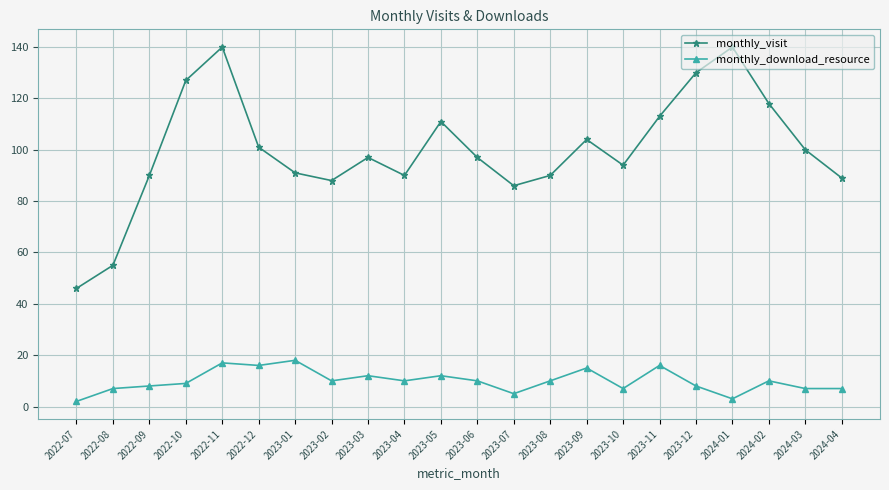

How many interior local peaks does the monthly_visit series have?

5